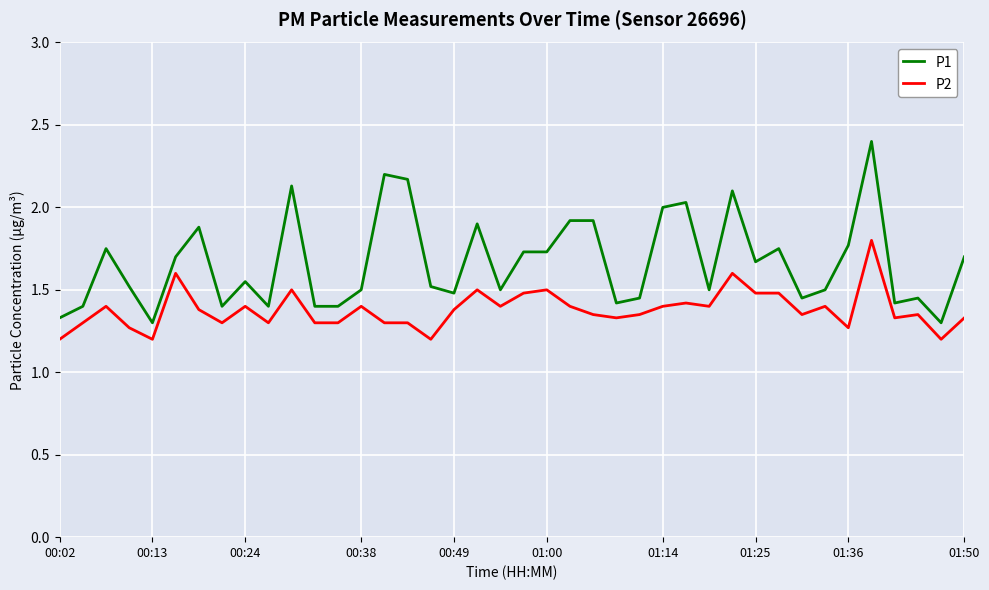

Count the number of data series in this chart.

2